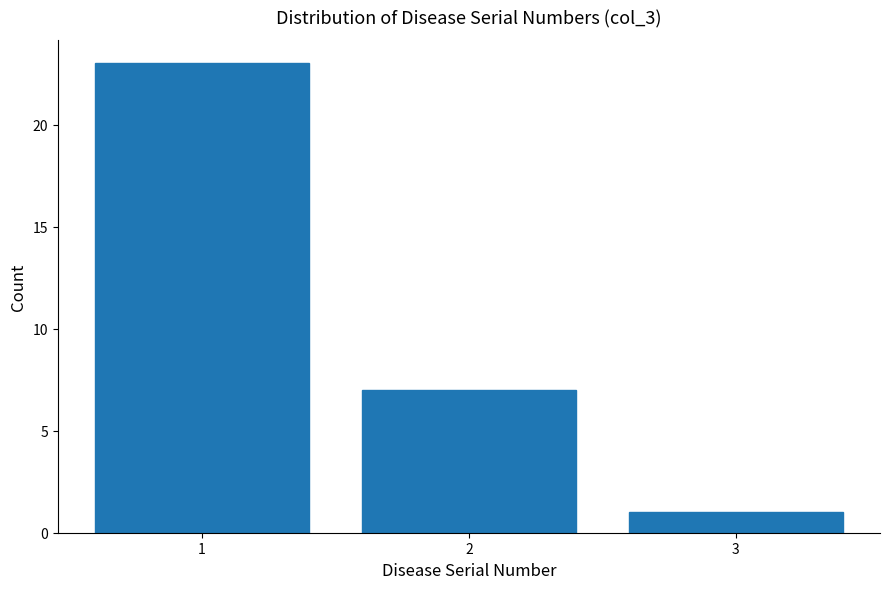

Reading left to right, list all the values displayed in this chart.

23	7	1